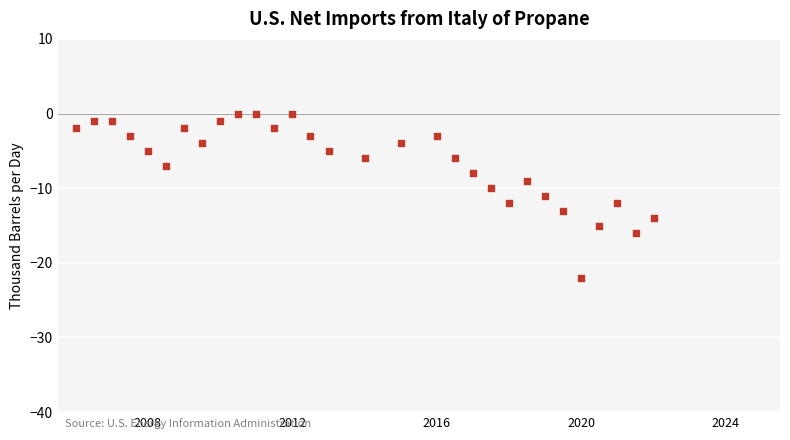

What is the range of Y values (max minus min)?

22